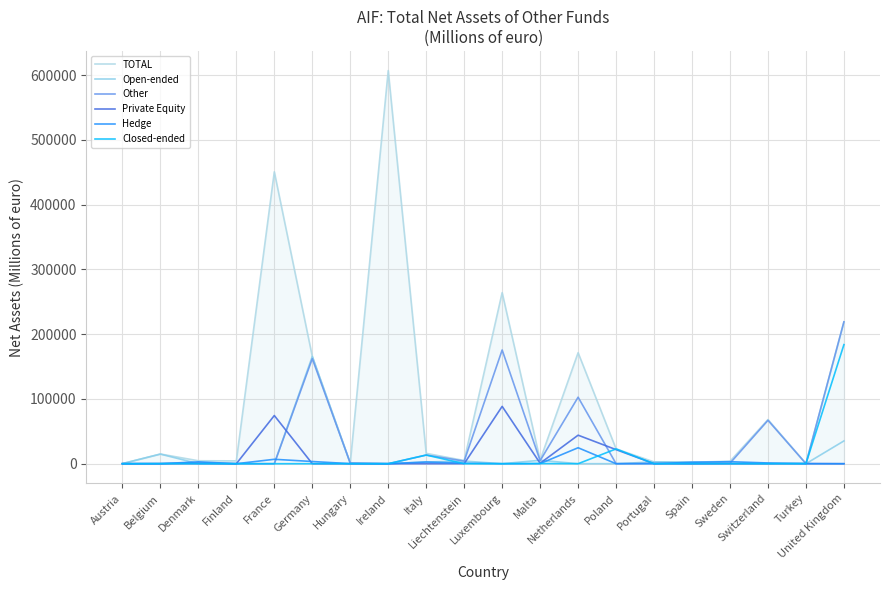

True or false: Open-ended has more than 1 interior local peaks.

True